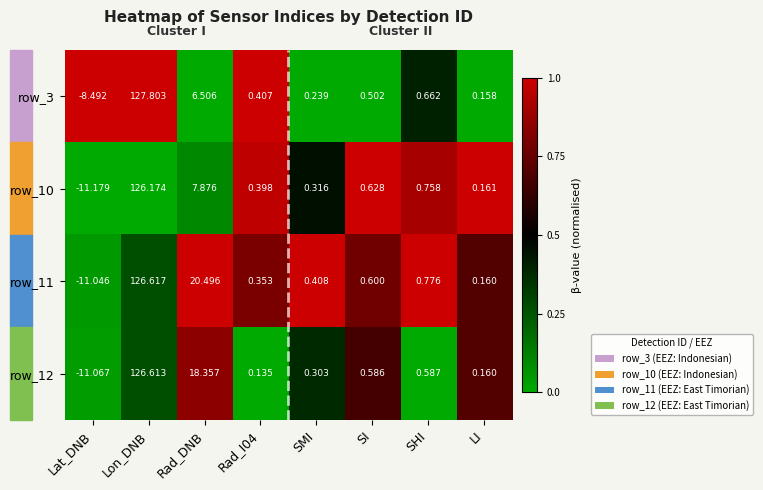

Which series has the widest spread of values?

row_12